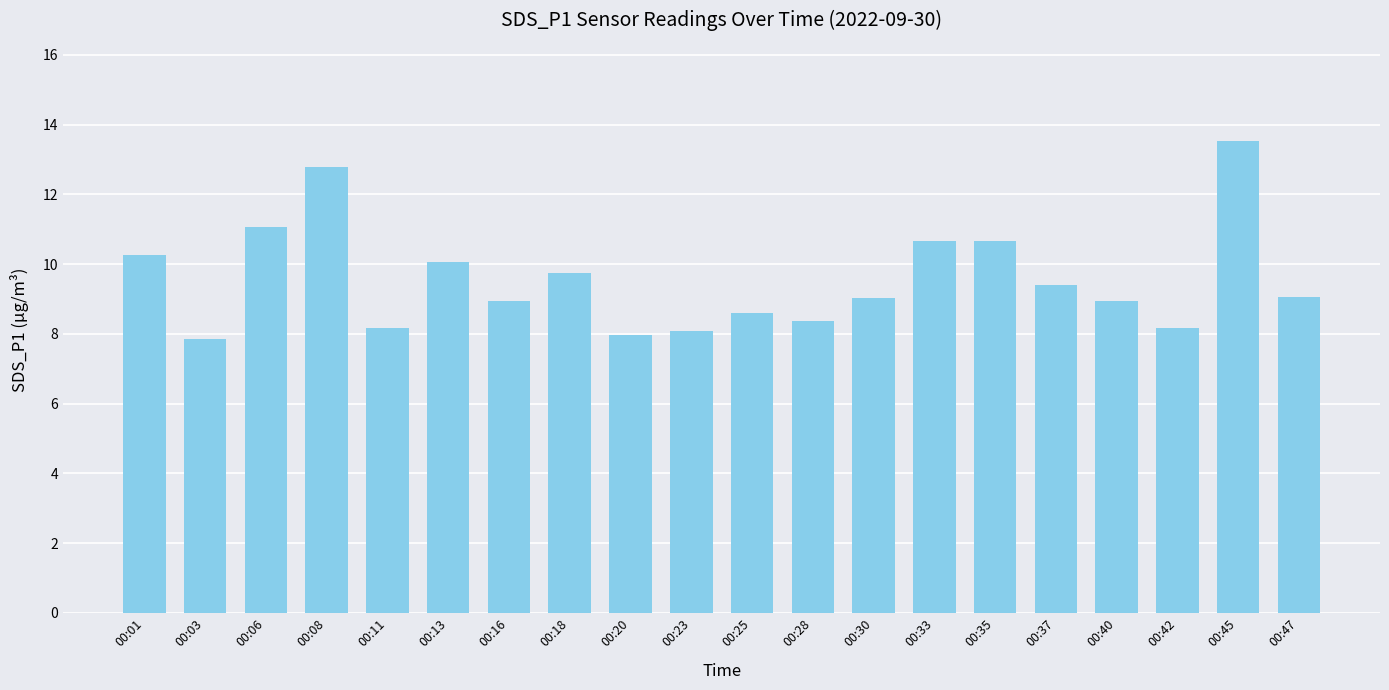

What is the greatest value displayed?

13.5